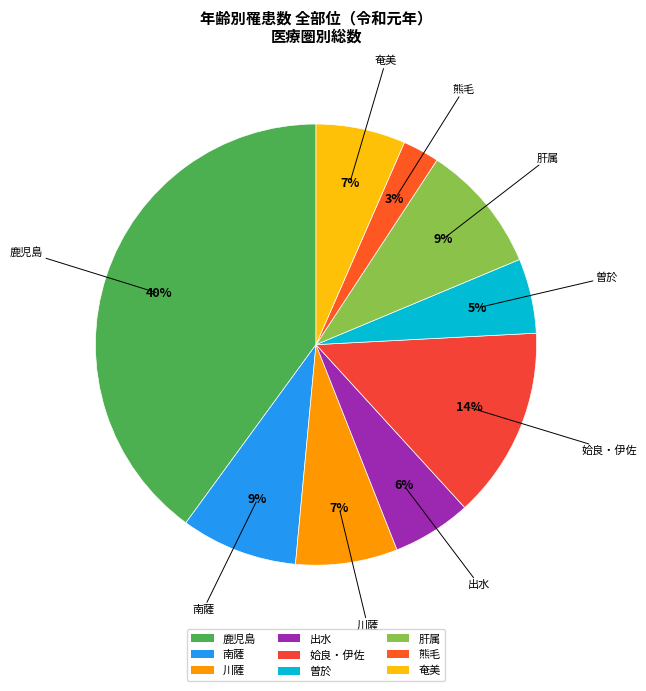

What percentage is the 曽於 slice, to the nearest percent?

5%